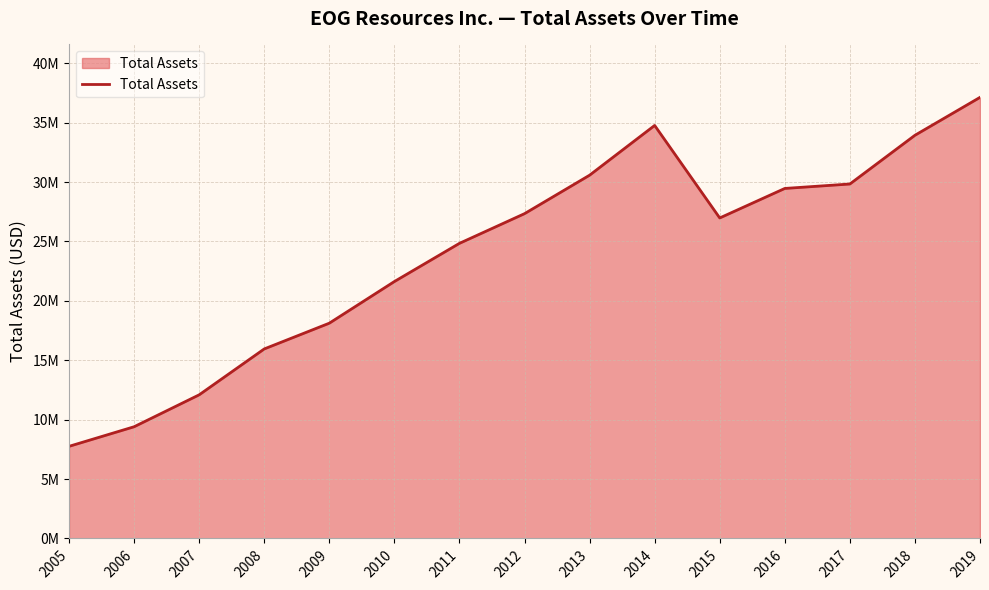

The value at 2009 is 18118667. True or false?

True